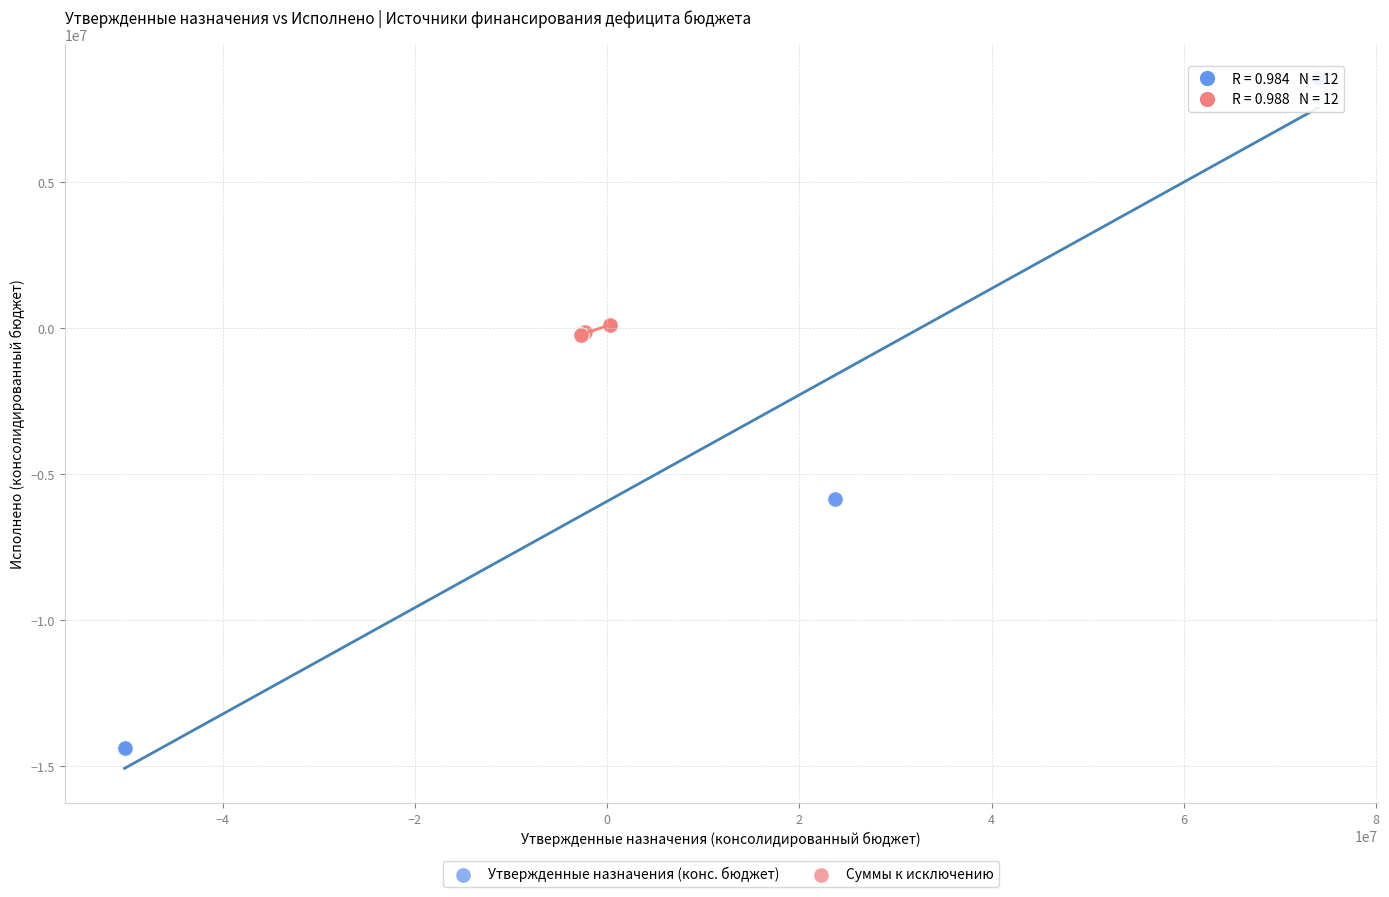

What are all the series names shown in the legend?

Утвержденные назначения (конс. бюджет), Суммы к исключению